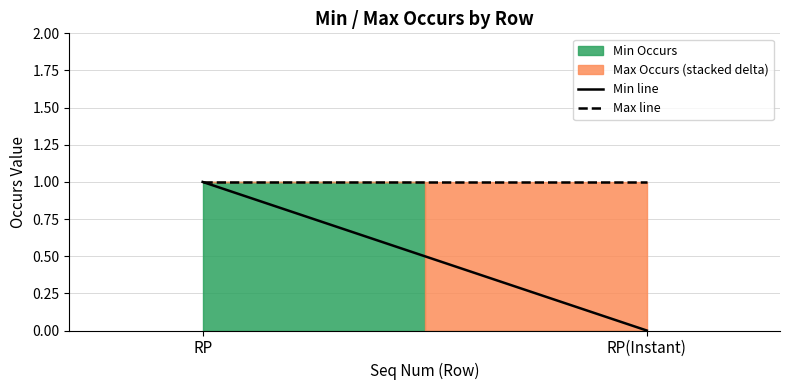

The value of Max line at RP(Instant) is 1. True or false?

True